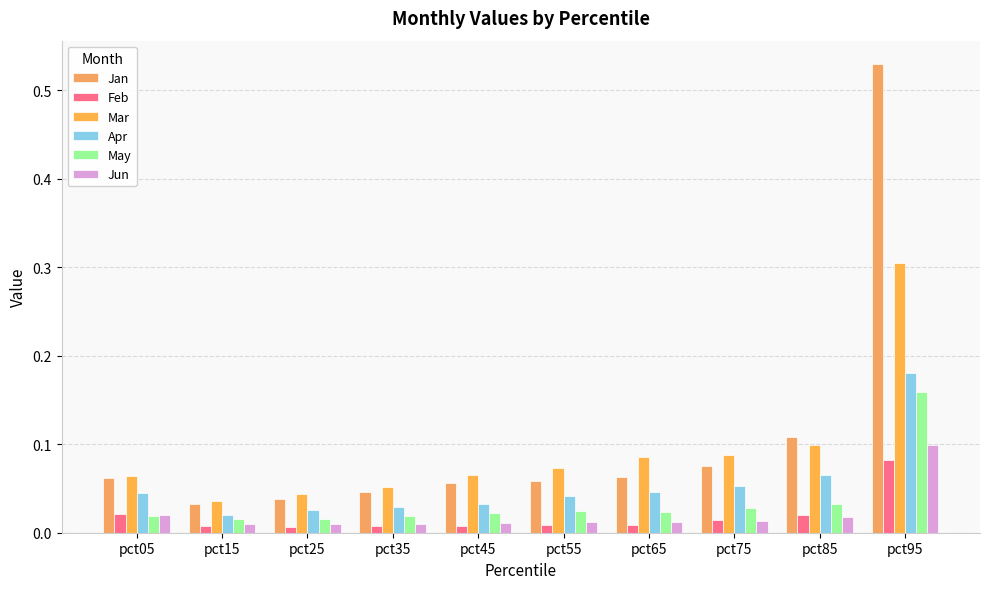

How many bars are there in each group?

6